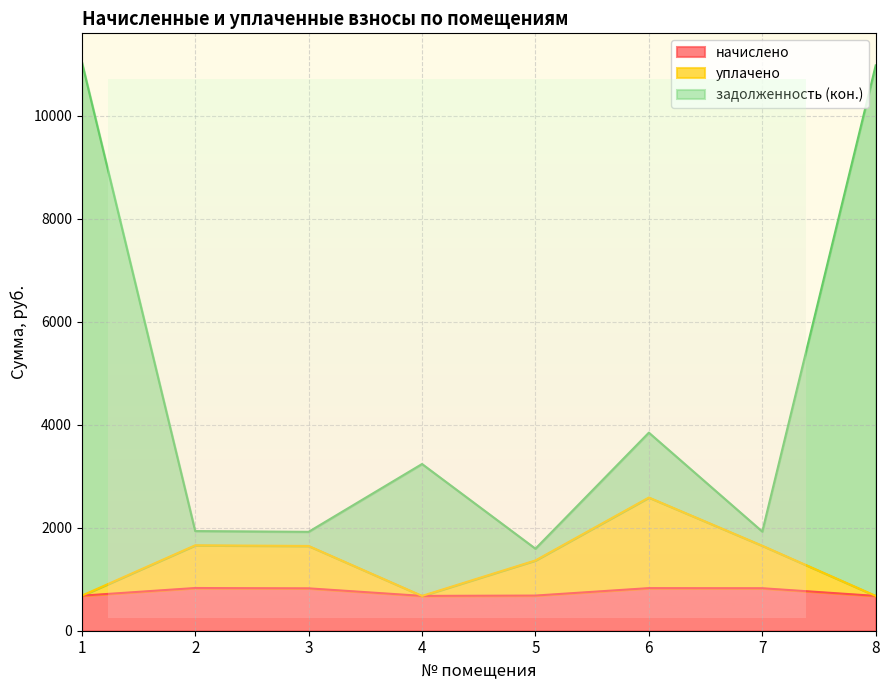

What is the difference between the maximum and minimum values in the начислено series?

153.4